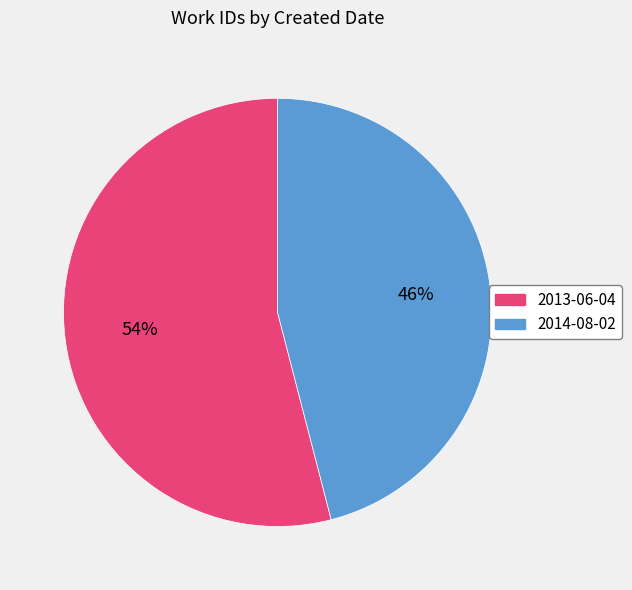

Which slice represents more than half of the pie?

2013-06-04